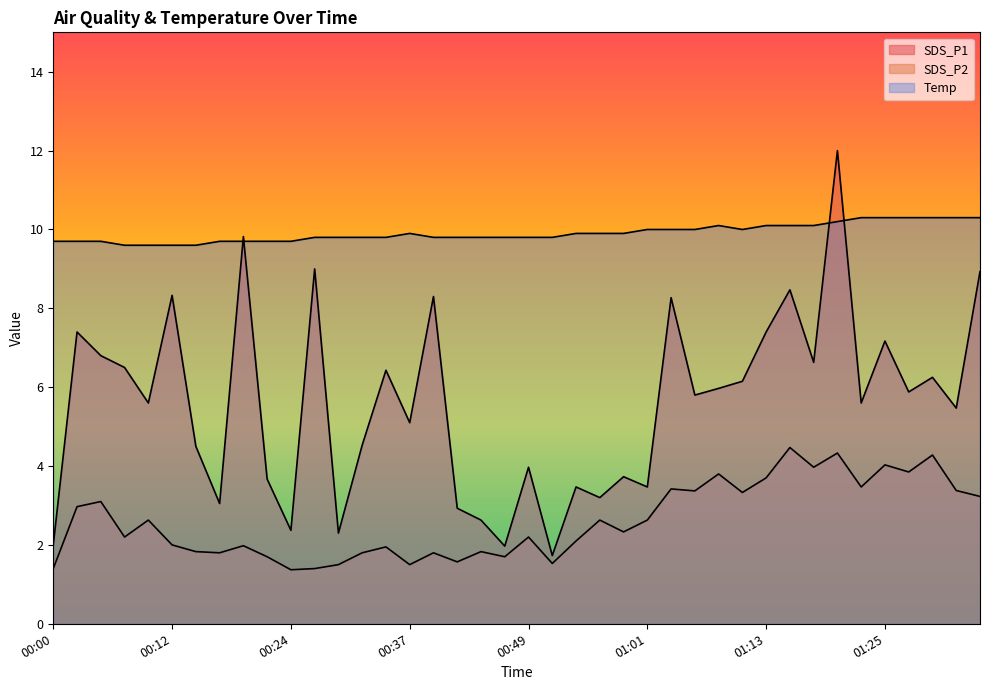

What is the value of the SDS_P2 point at the 18th from the left?

1.6